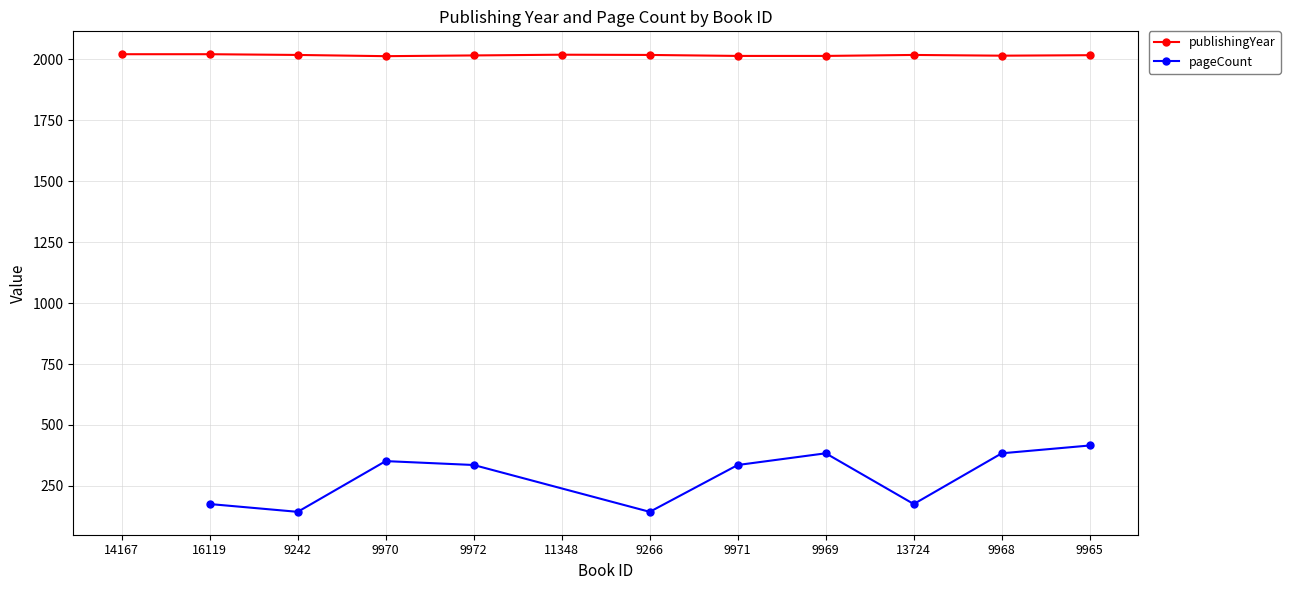

The chart shows a value of 2017 at 9242. True or false?

True